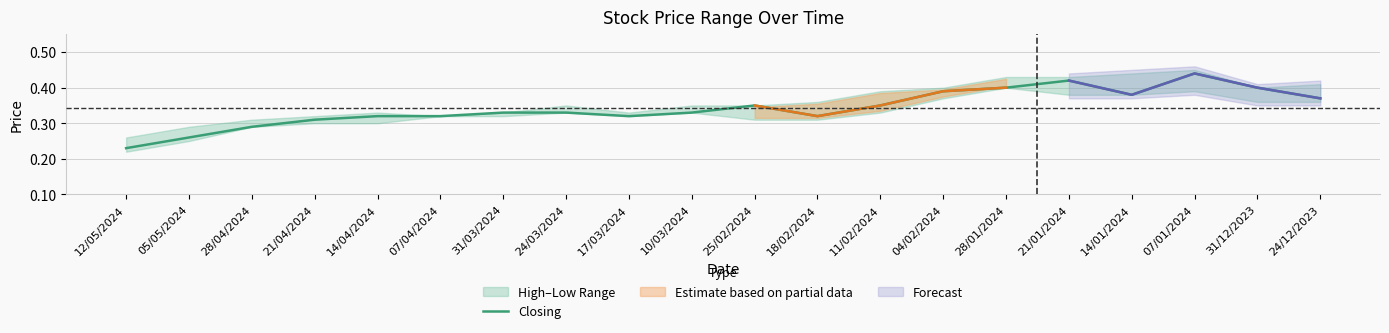

Count the values in the range 0 to 1.

20